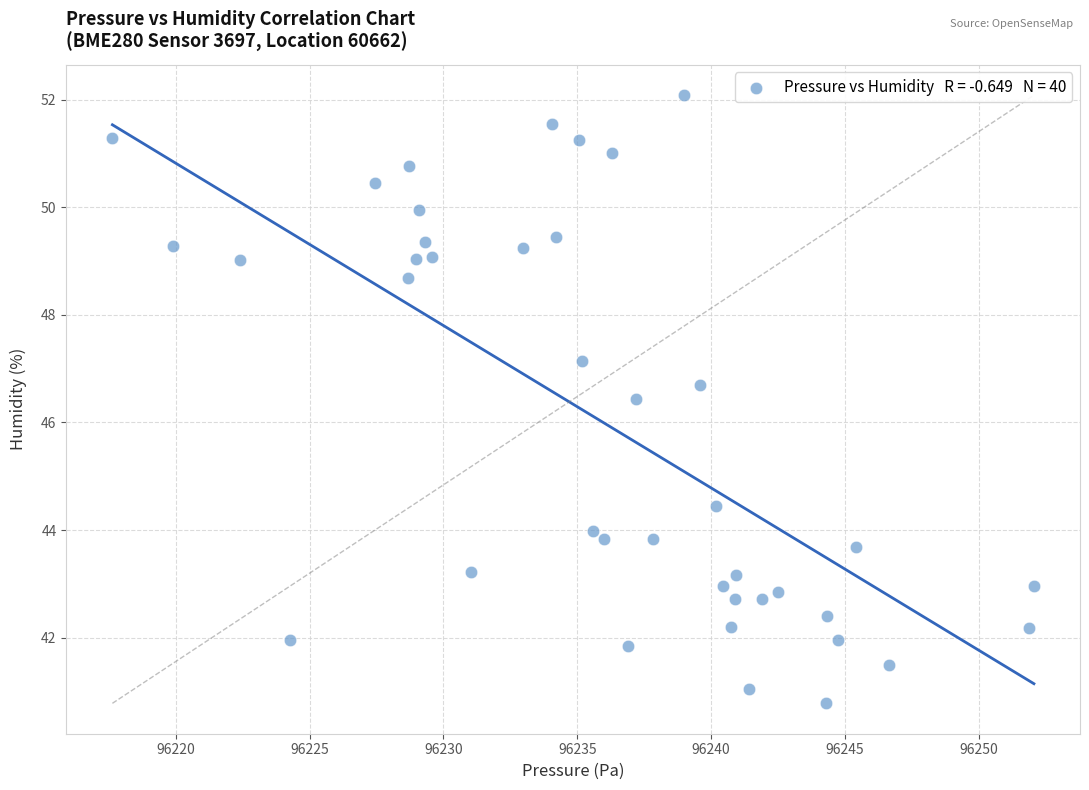

What is the range of X values (max minus min)?

34.4